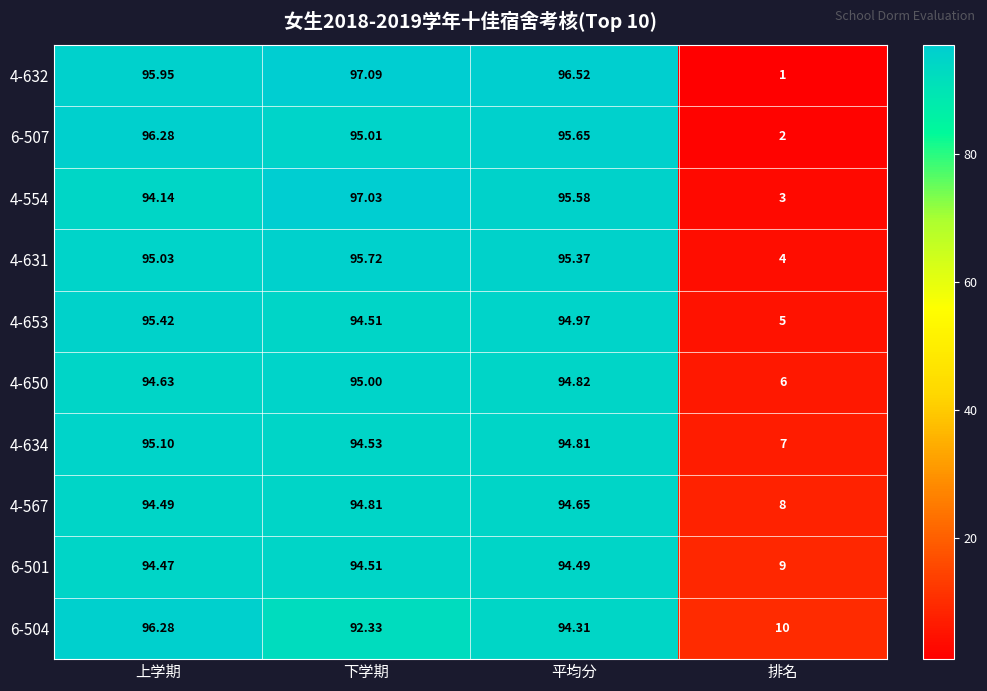

At which category is the sum across all series the highest?

上学期